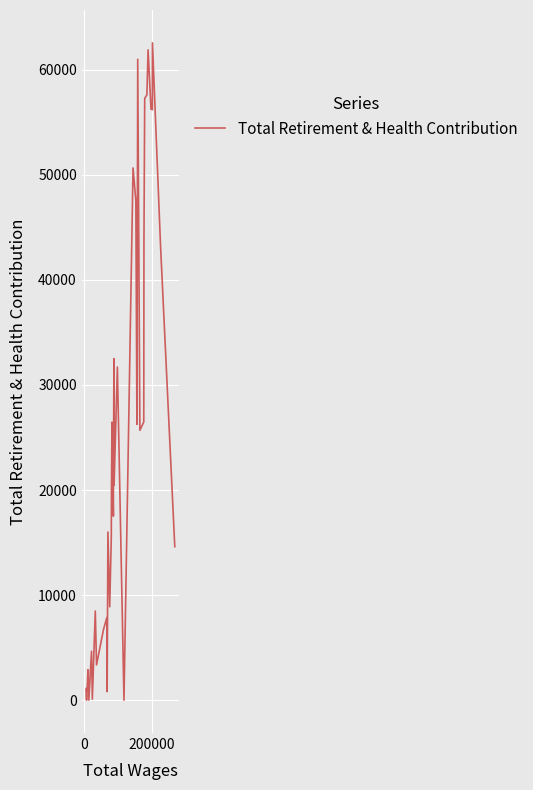

What is the difference between the maximum and minimum values?

62566